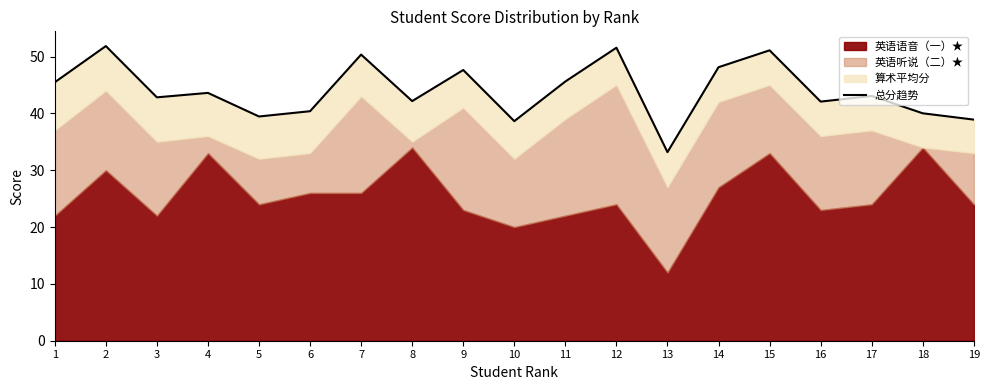

What is the sum of all values?

835.9